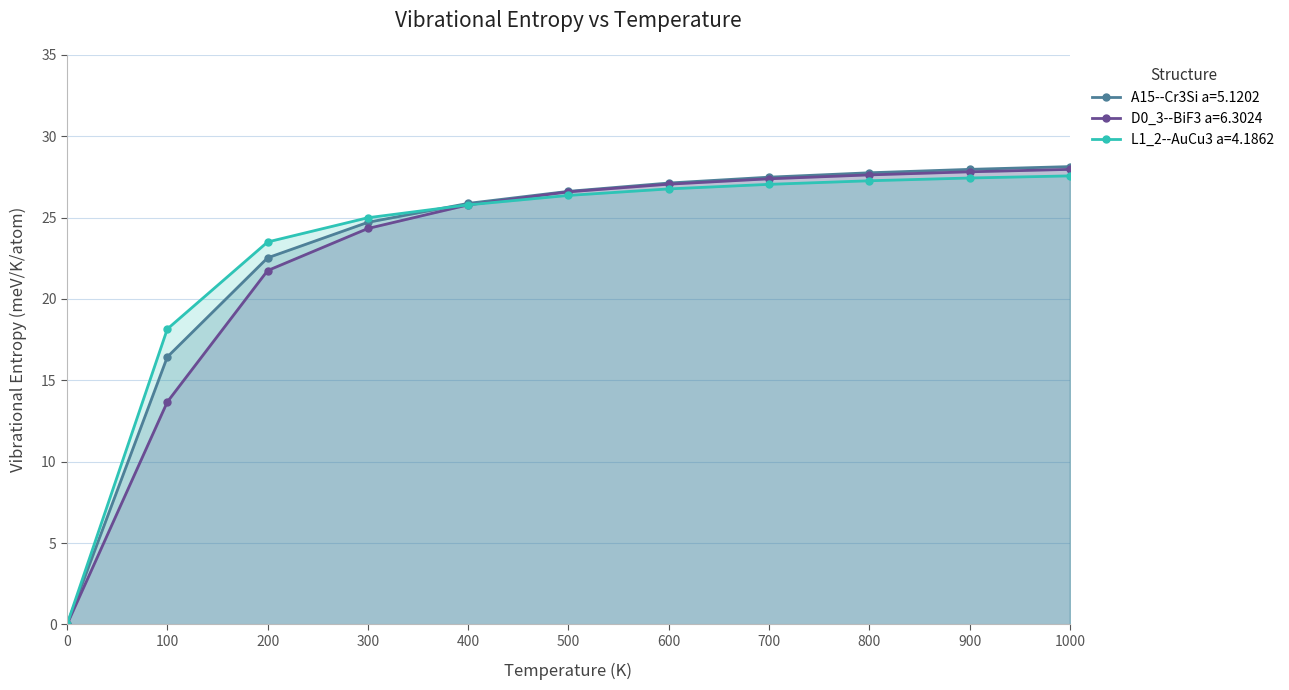

Does the chart have visible grid lines?

Yes